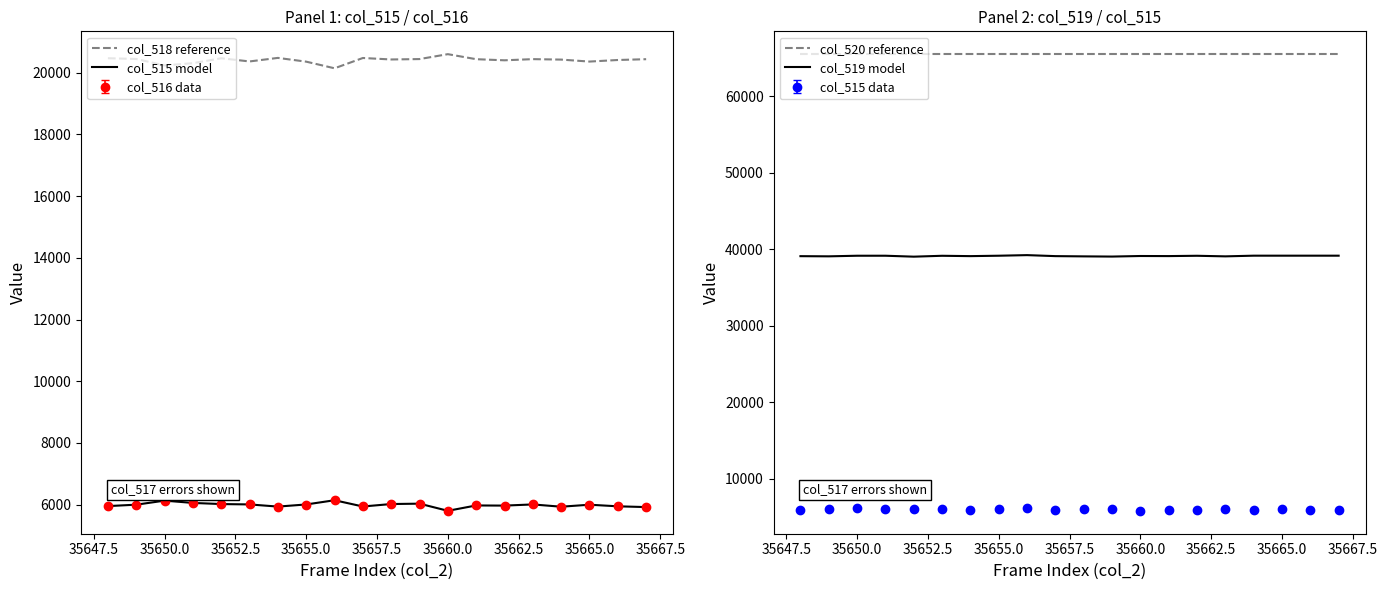

What is the lowest value of the col_519 model series?

39048